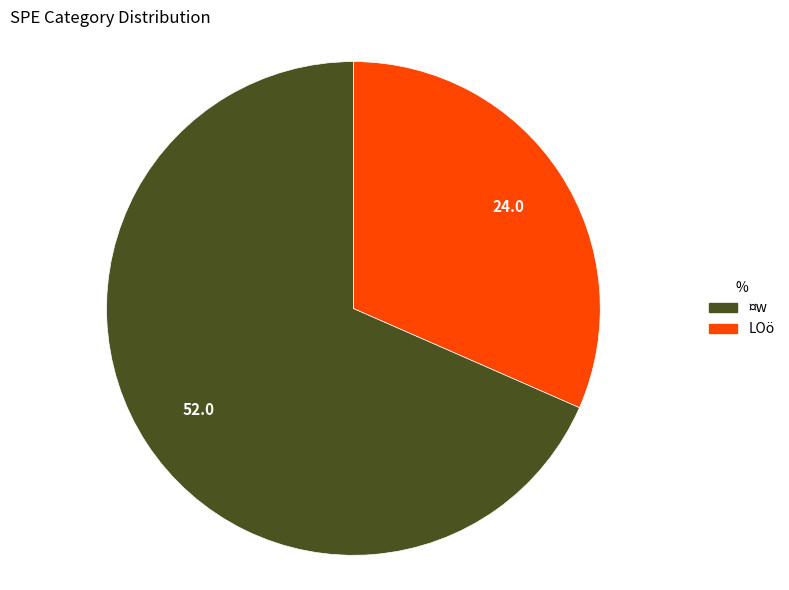

Is there any slice that represents more than half of the pie?

Yes